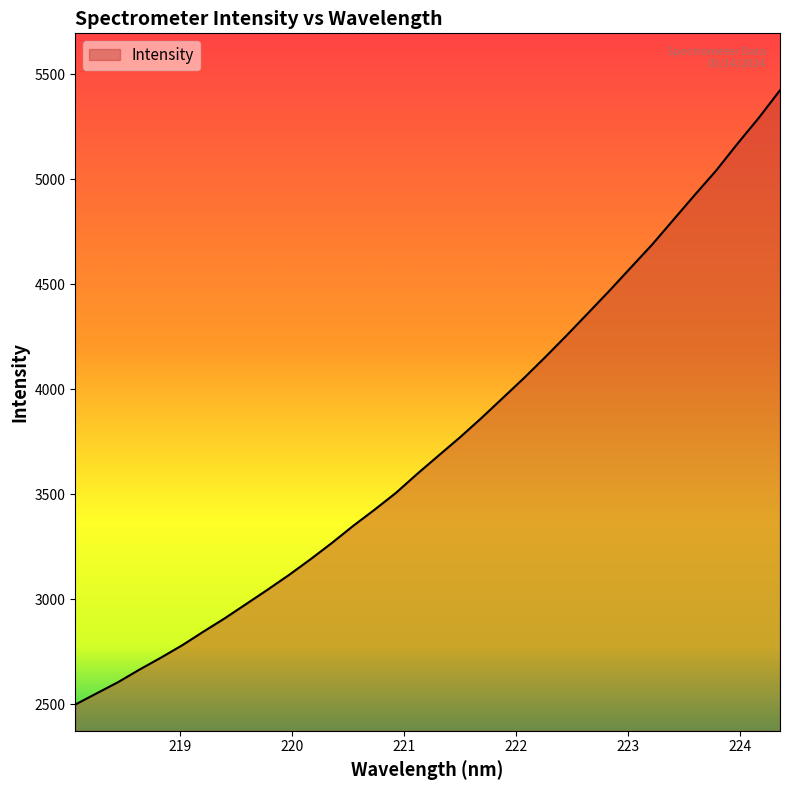

What is the sum of all values?

127534.3